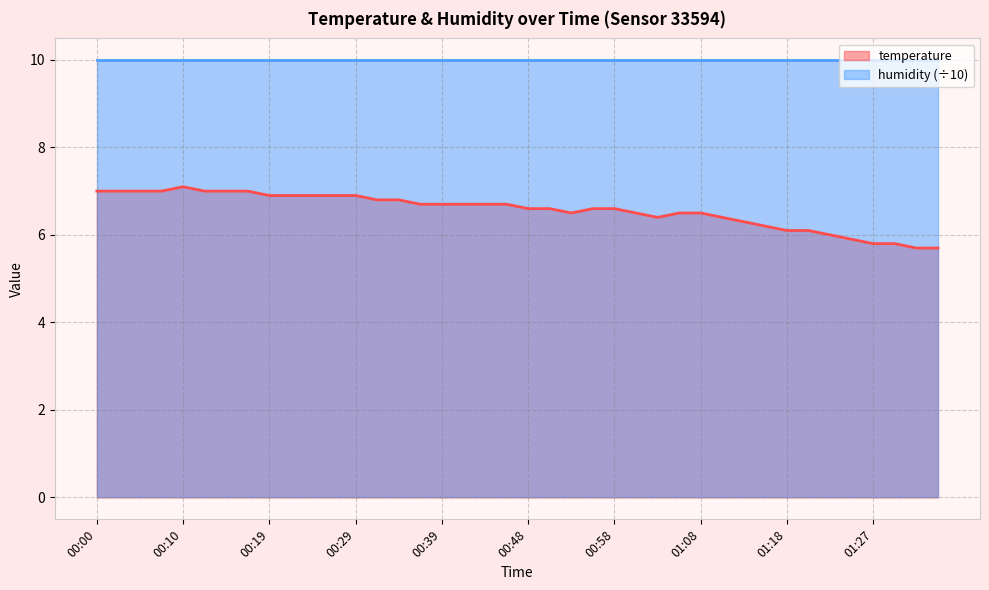

Is it true that the value at 00:53 is 6.5?

True